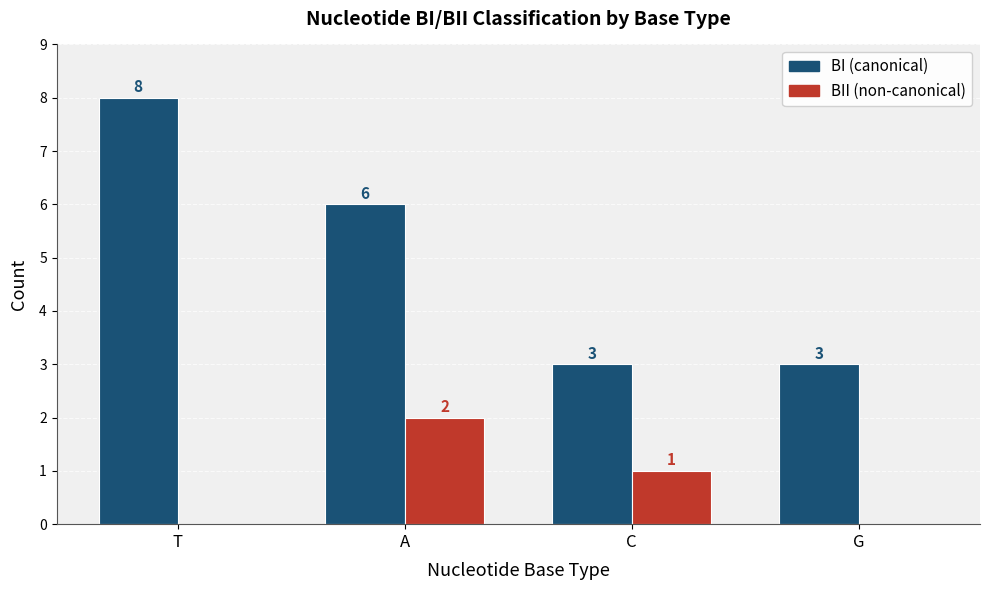

What is the greatest value displayed?

8